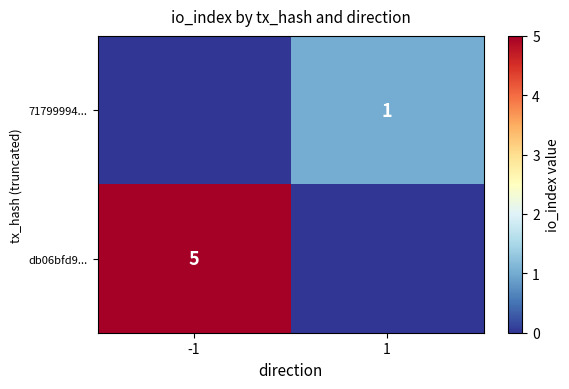

Is the value of 71799994... at 1 greater than the value of db06bfd9... at -1?

No